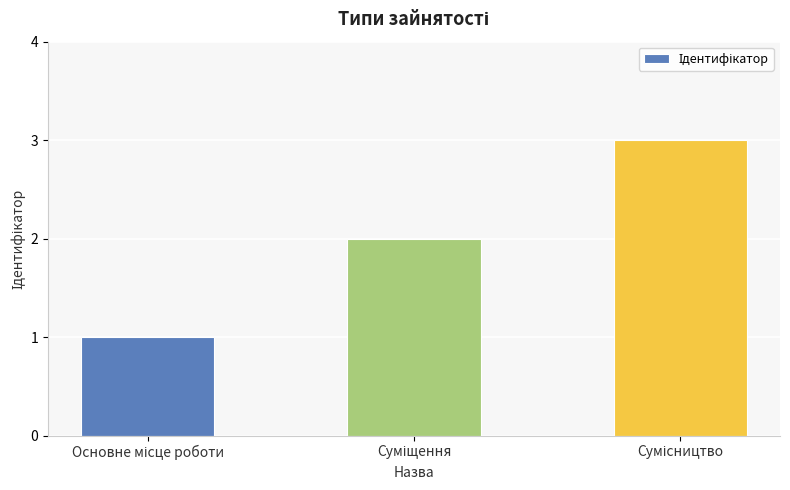

What is the sum of all values?

6